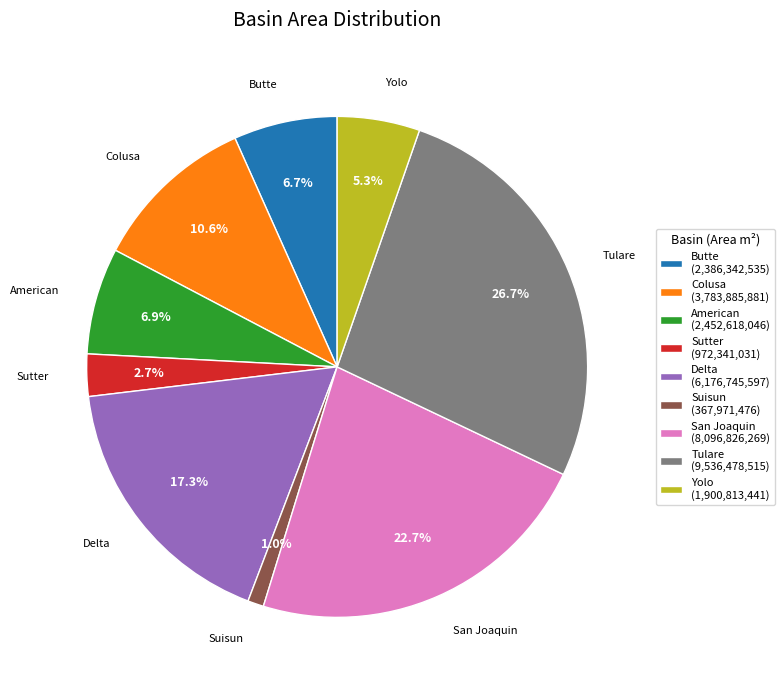

How many segments does this pie chart have?

9